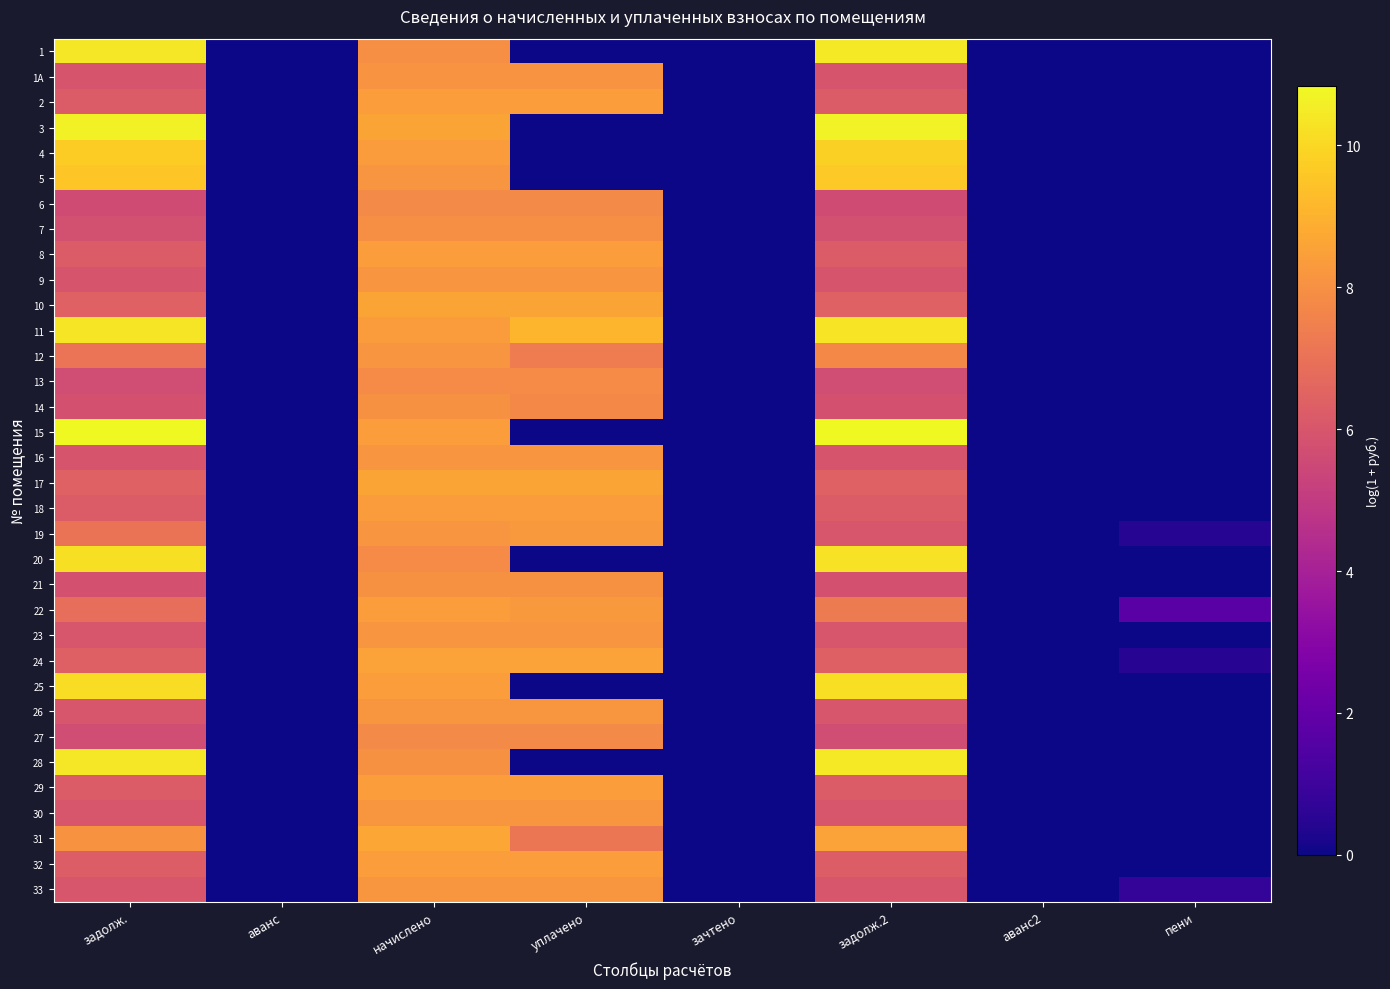

At which category is the sum across all series the highest?

начислено